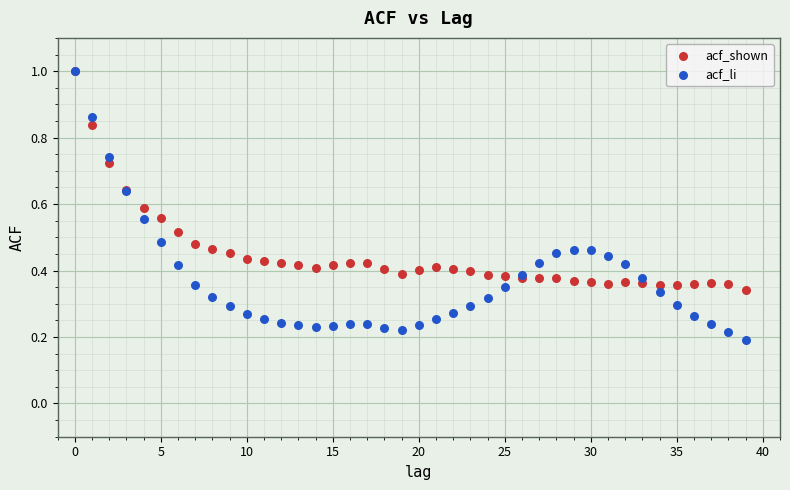

Which series has the largest Y range (max minus min)?

acf_li